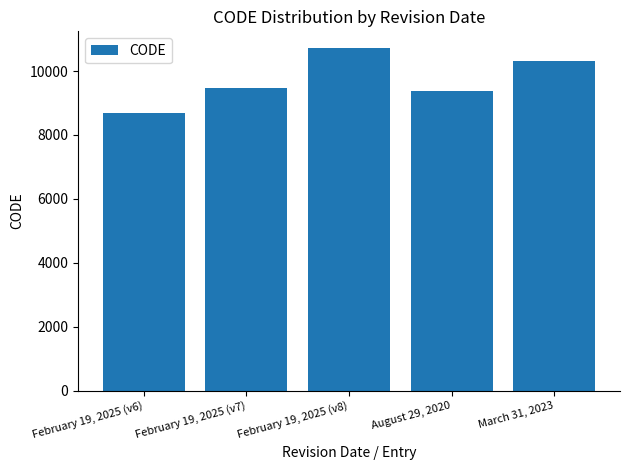

How many values are below 9483?

2